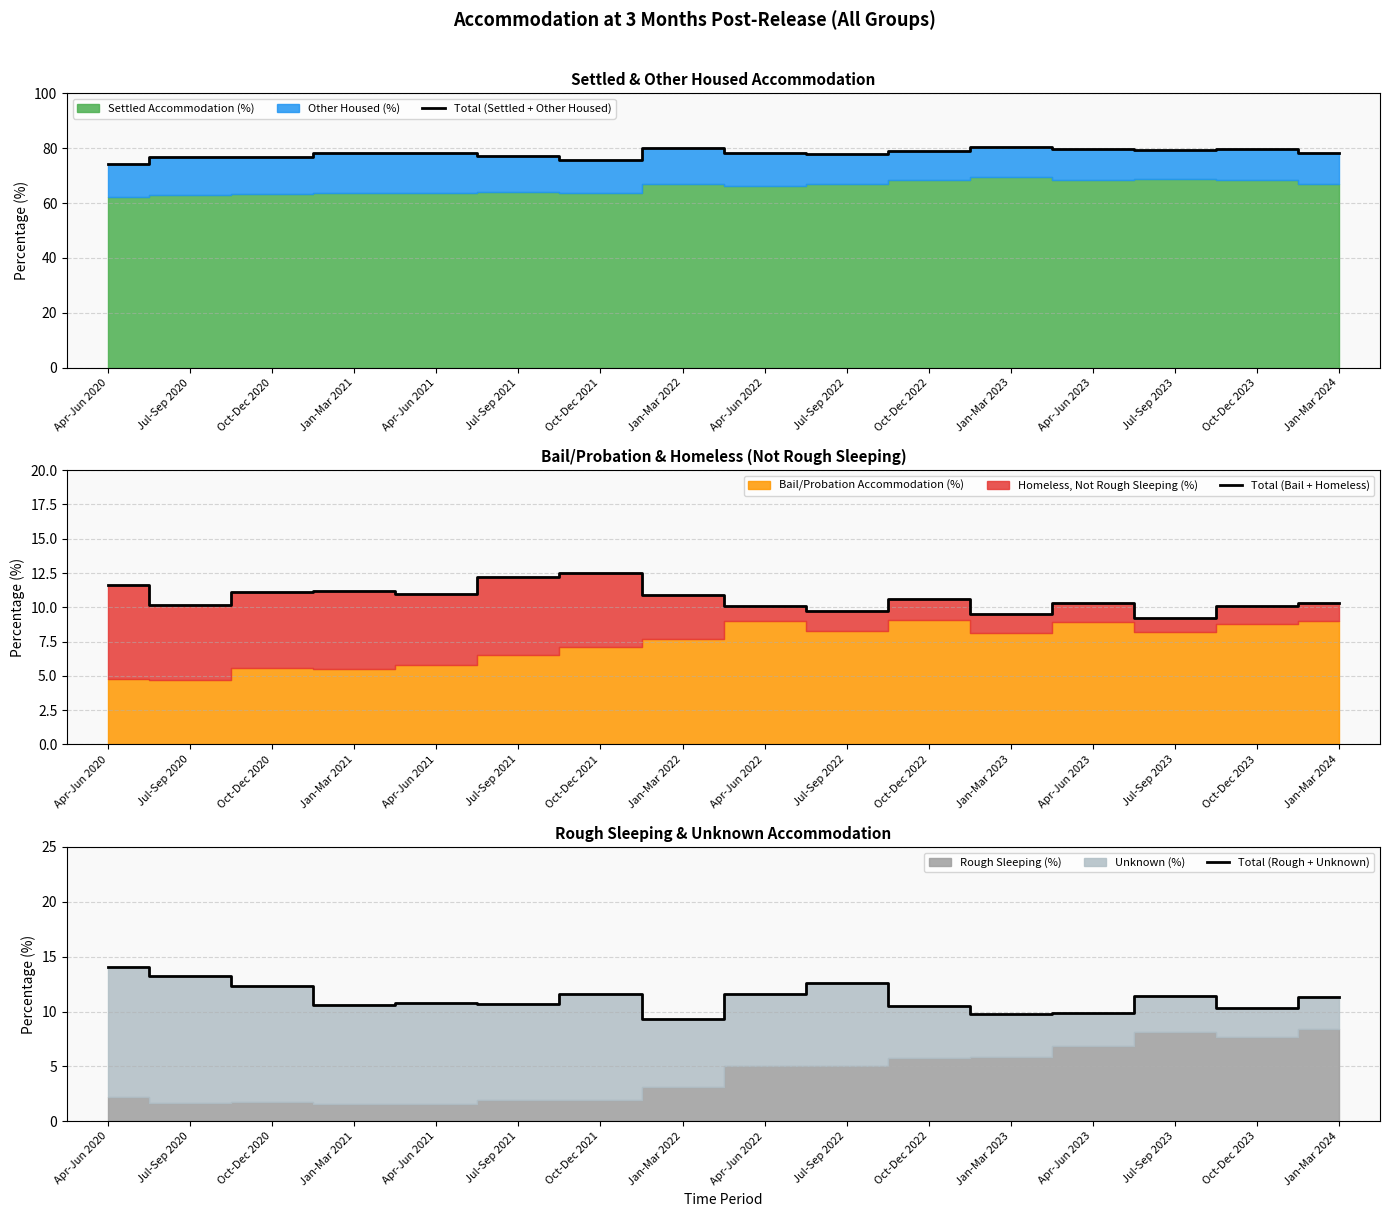

Where is Total (Settled + Other Housed) nearest to the value 77?

Jul-Sep 2021